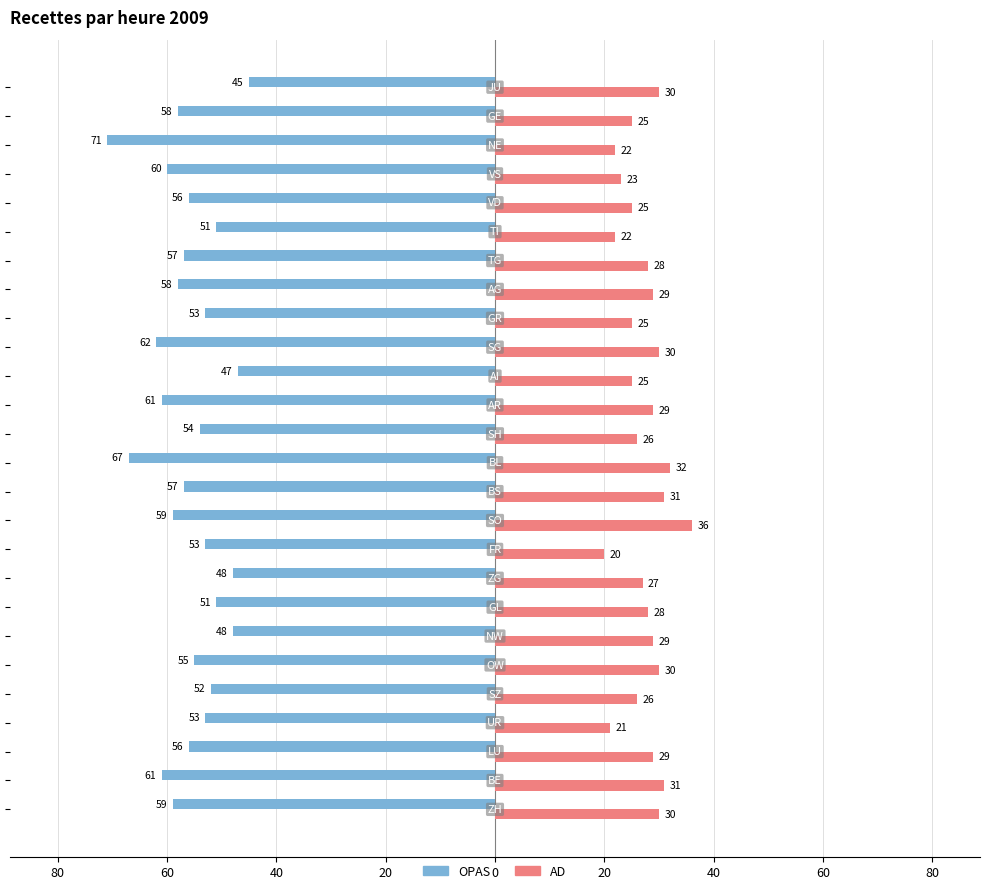

What are all the series names shown in the legend?

OPAS, AD